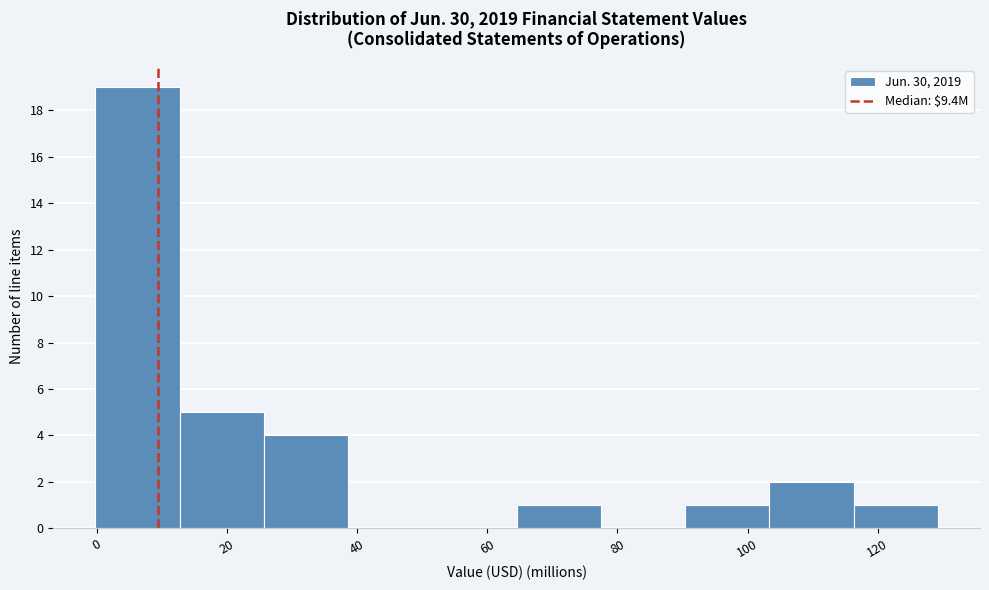

Reading left to right, list every bar in this chart as the range it spans on the x-axis followed by its height. Neither the bar edges nor the heights are printed on the chart, so give them approximately, as read against the axes.

0 to 12: 19
12 to 26: 5
26 to 38: 4
38 to 52: 0
52 to 64: 0
64 to 78: 1
78 to 90: 0
90 to 104: 1
104 to 116: 2
116 to 130: 1